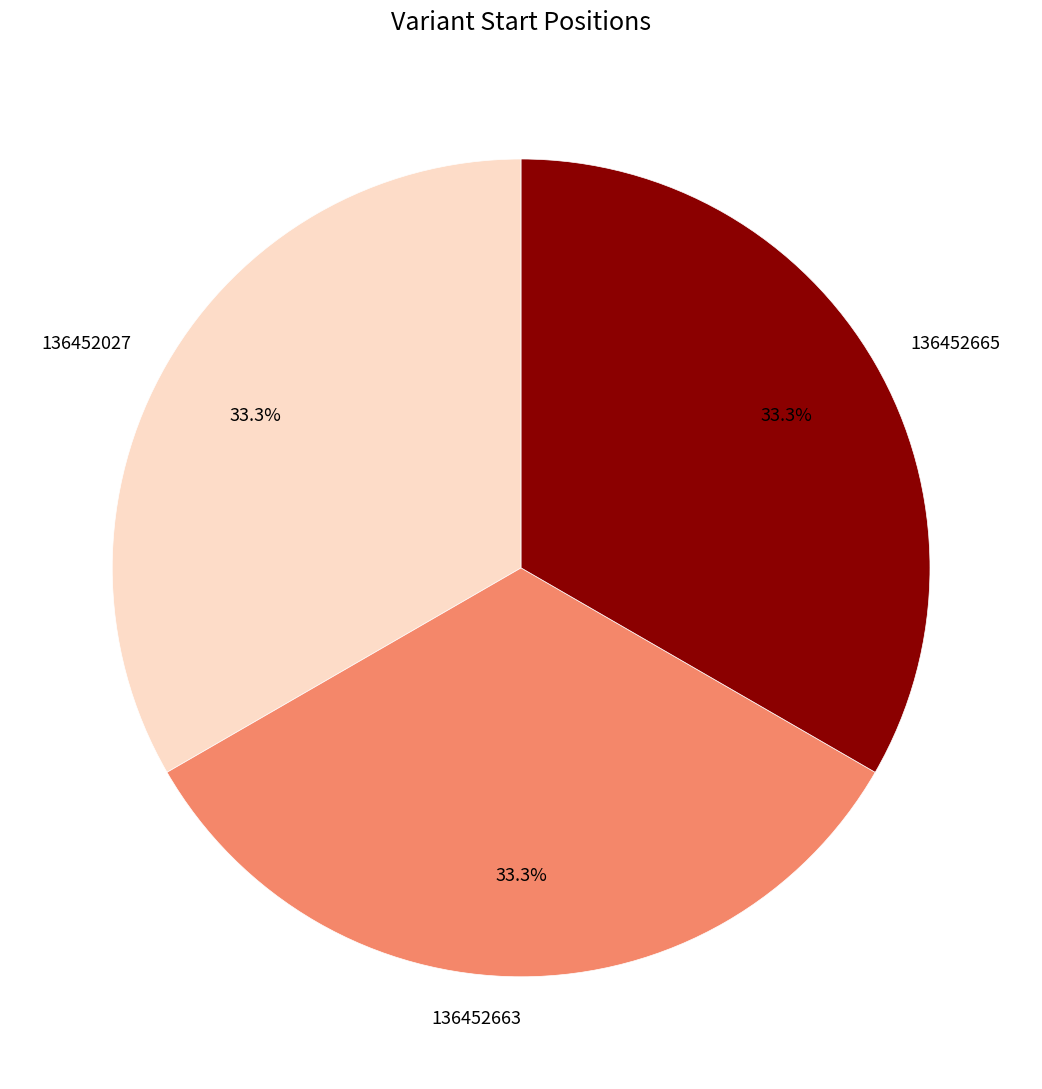

Does any single category account for the majority?

No